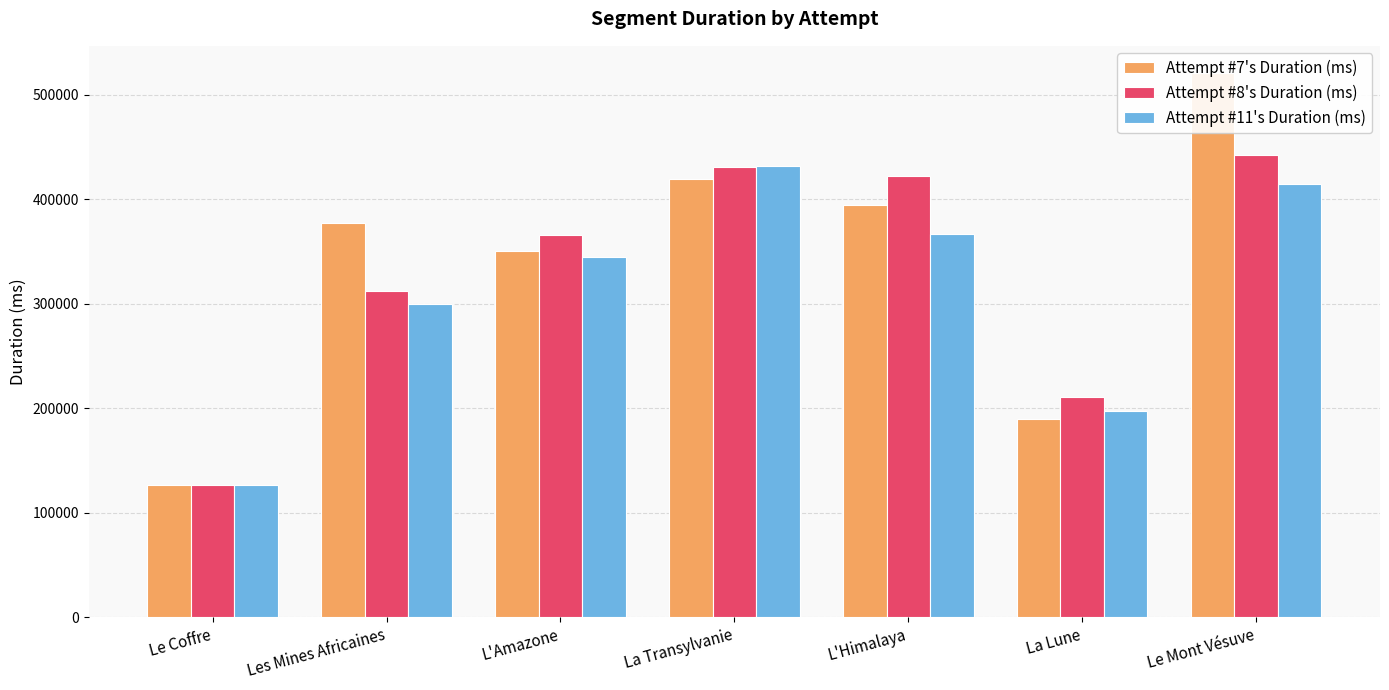

Which series changed the most between Le Coffre and L'Amazone?

Attempt #8's Duration (ms)